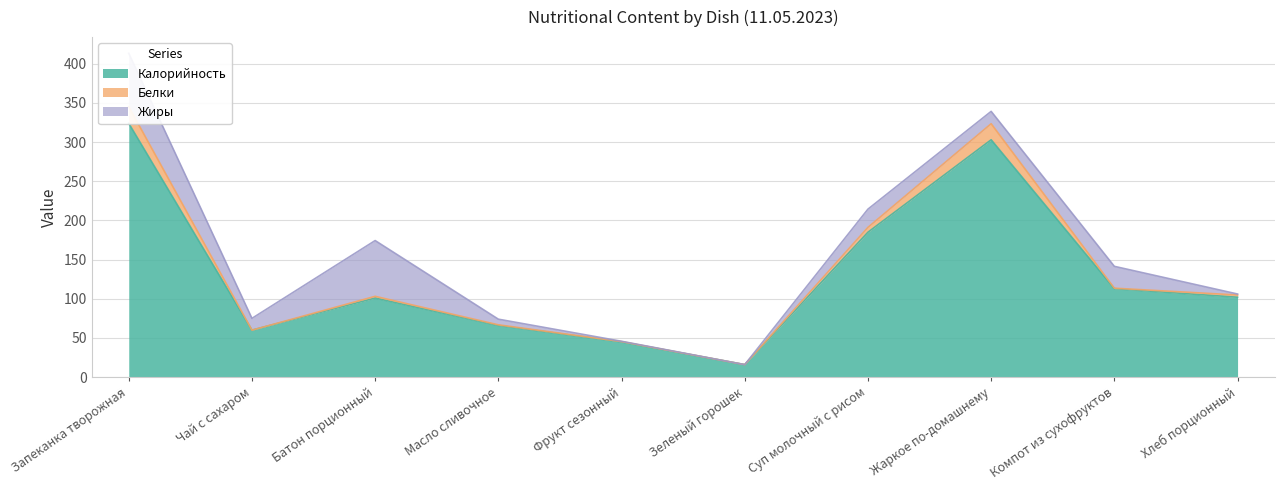

Rank the series by their maximum value, from highest to lowest.

Калорийность, Жиры, Белки